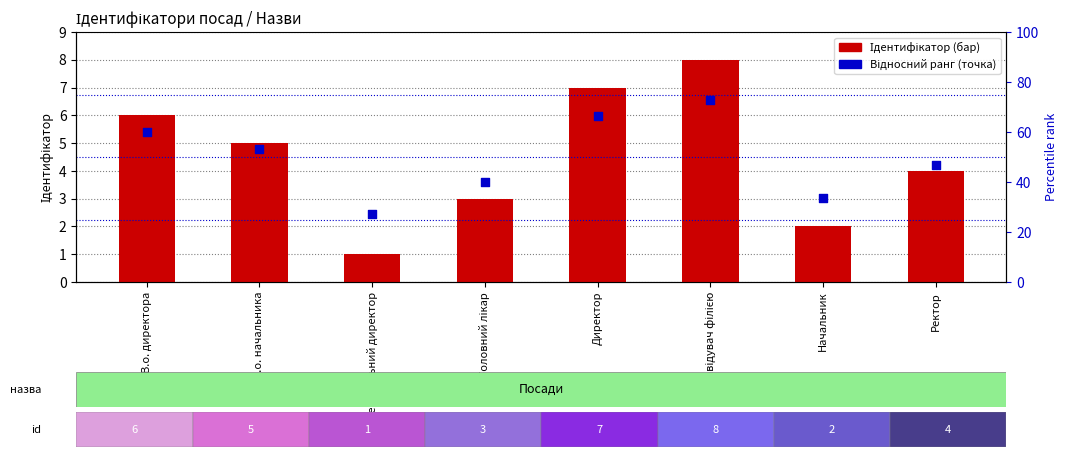

At how many categories does at least one series exceed 56?

3